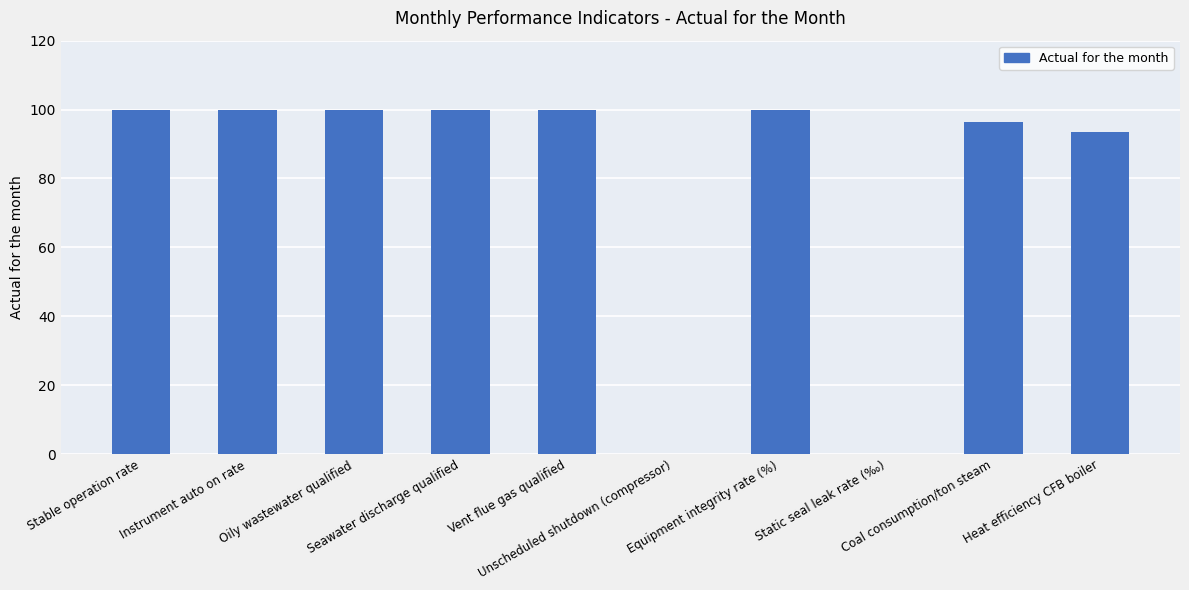

What is the maximum value shown in the chart?

100.0